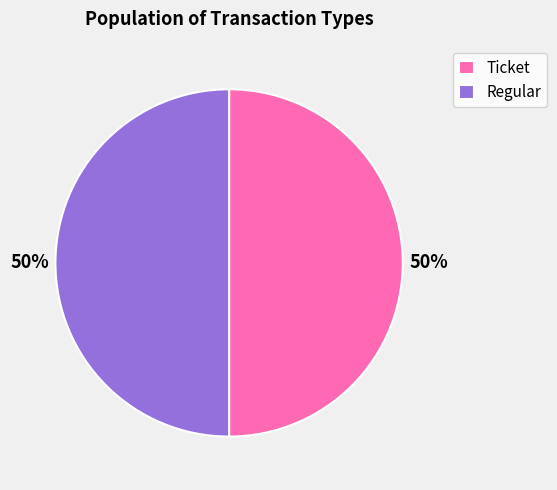

What is the ratio of the value at Ticket to the value at Regular?

1.0